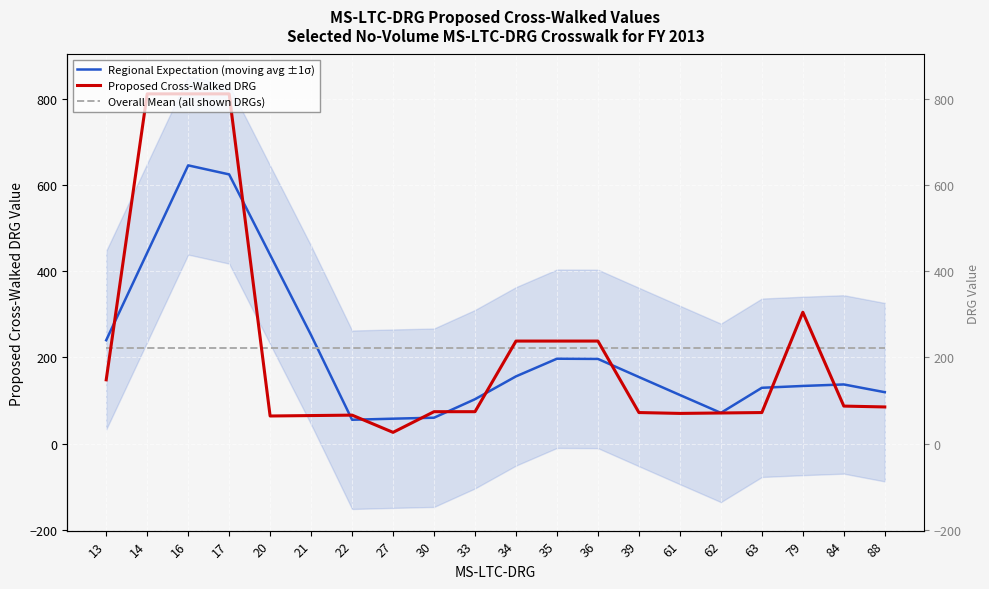

Rank the series by their maximum value, from lowest to highest.

Overall Mean (all shown DRGs), Regional Expectation (moving avg ±1σ), Proposed Cross-Walked DRG